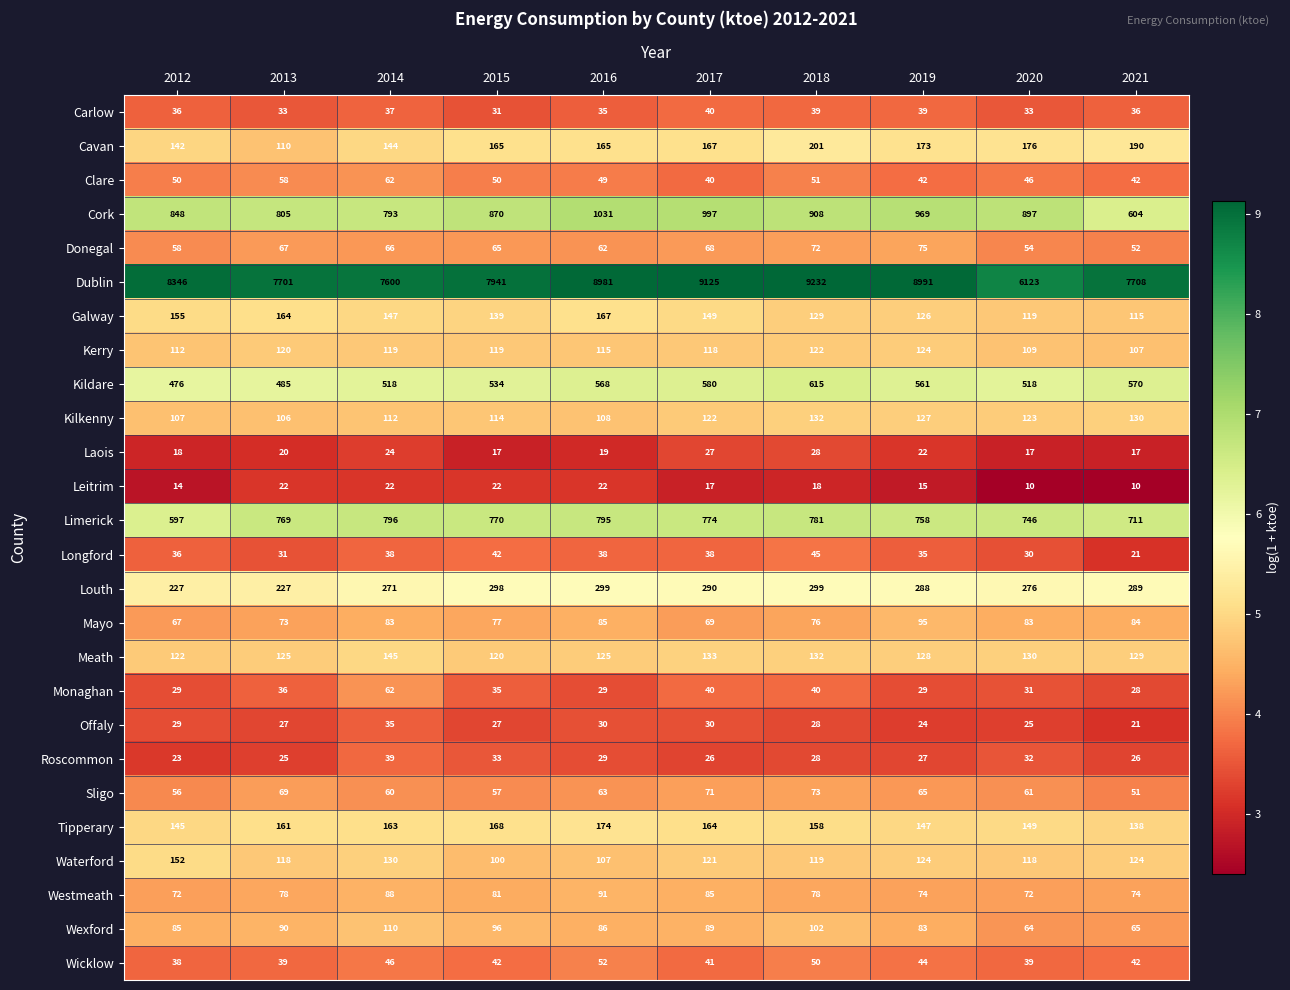

What is the highest value of the Sligo series?

73